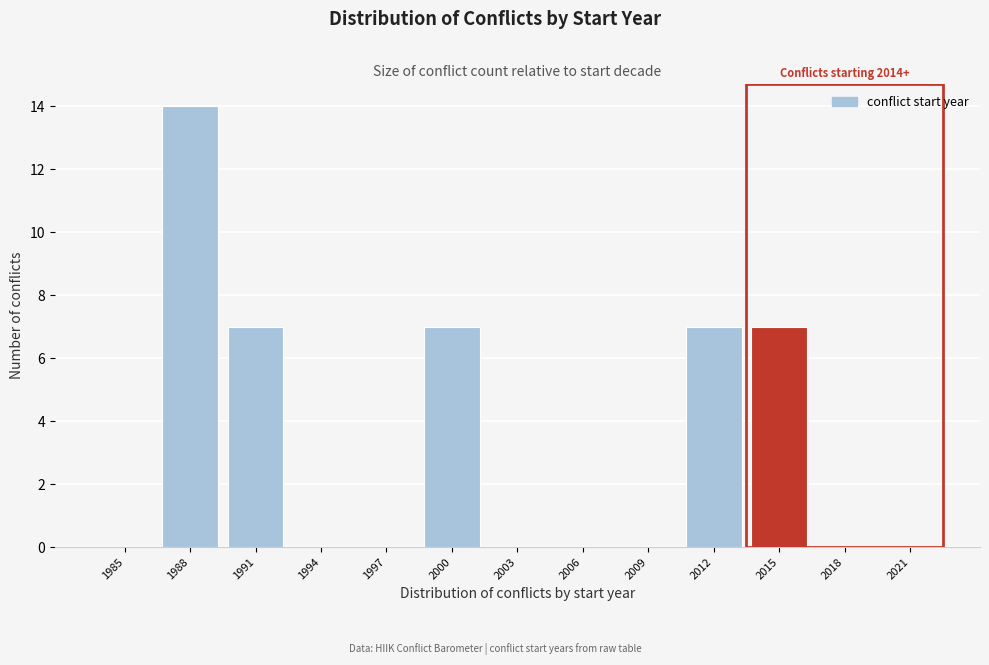

Reading left to right, list all the values displayed in this chart.

1985=0	1988=14	1991=7	1994=0	1997=0	2000=7	2003=0	2006=0	2009=0	2012=7	2015=7	2018=0	2021=0